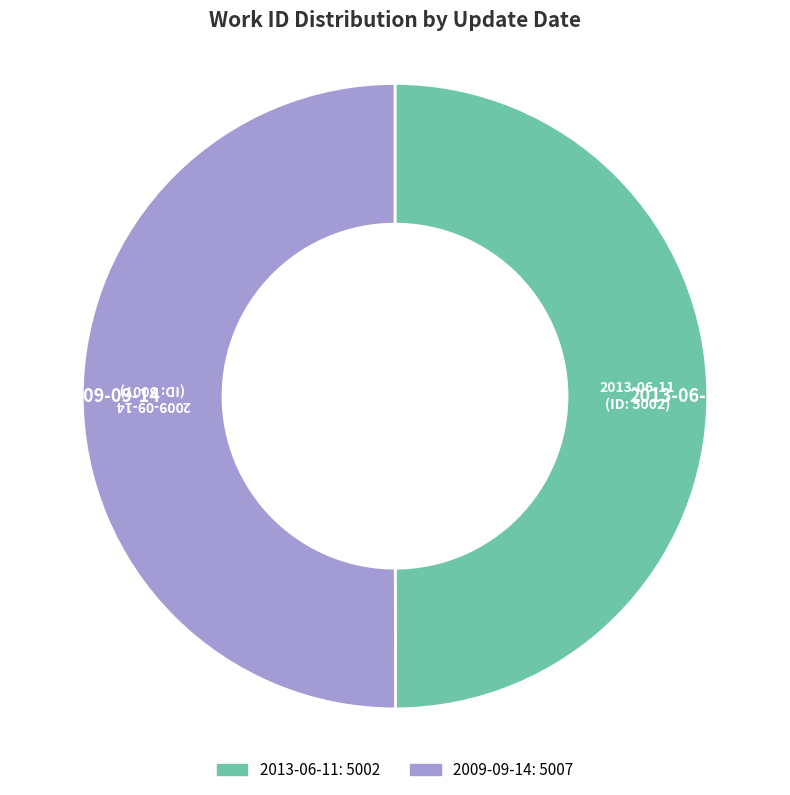

How many slices are in this pie chart?

2